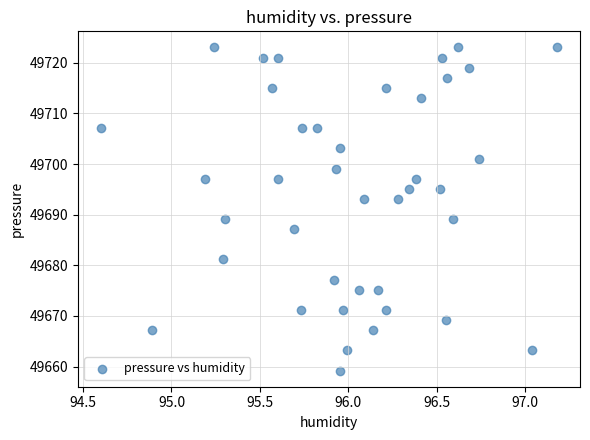

What is the range of X values (max minus min)?

2.6